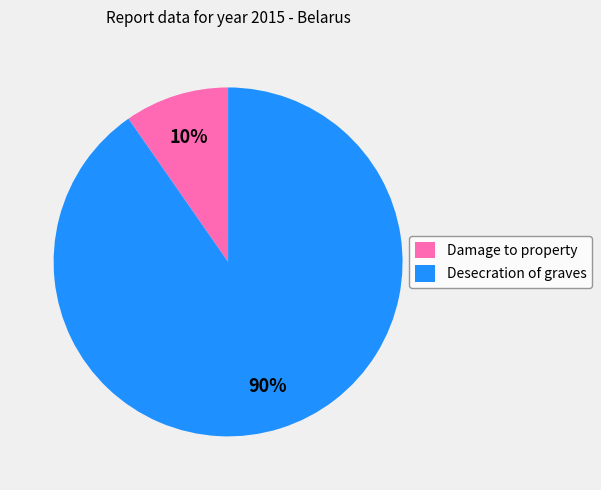

To the nearest percent, what is the average slice percentage?

50%